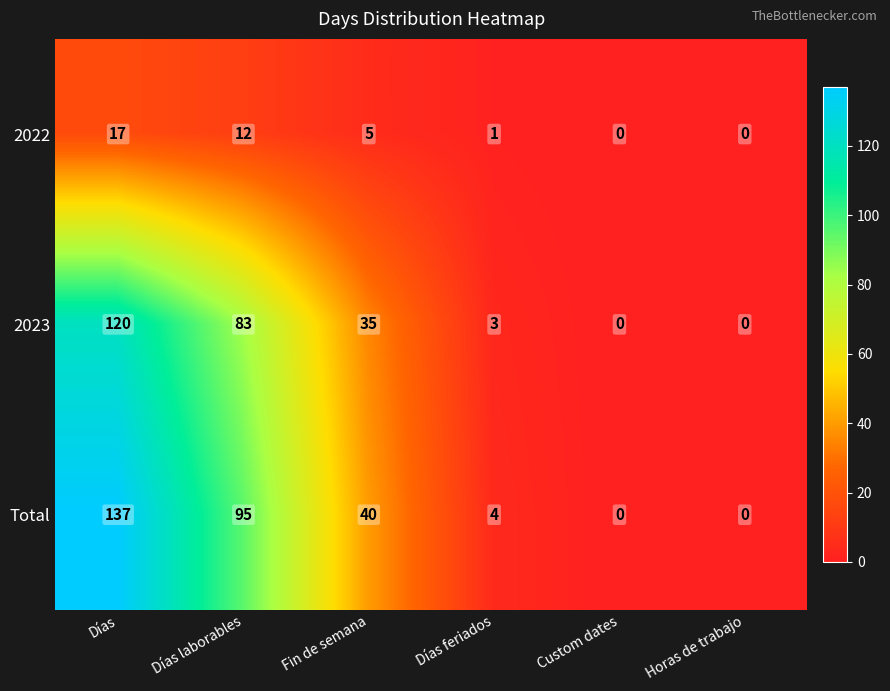

How many values in the 2023 series are below 35?

3